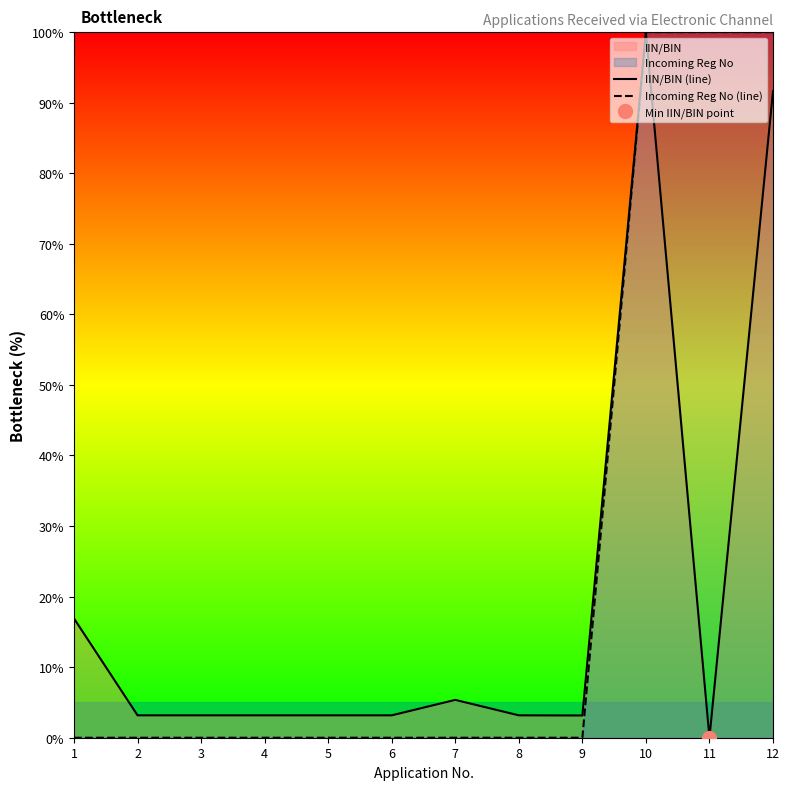

Between 11 and 4, which is larger?

4